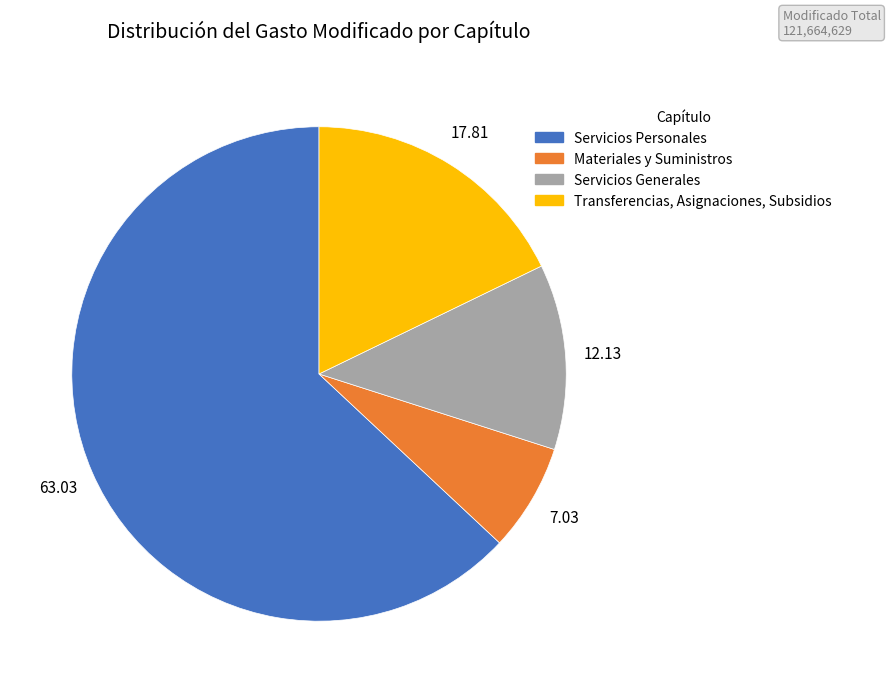

What is the ratio of the value at Materiales y Suministros to the value at Transferencias, Asignaciones, Subsidios?

0.4